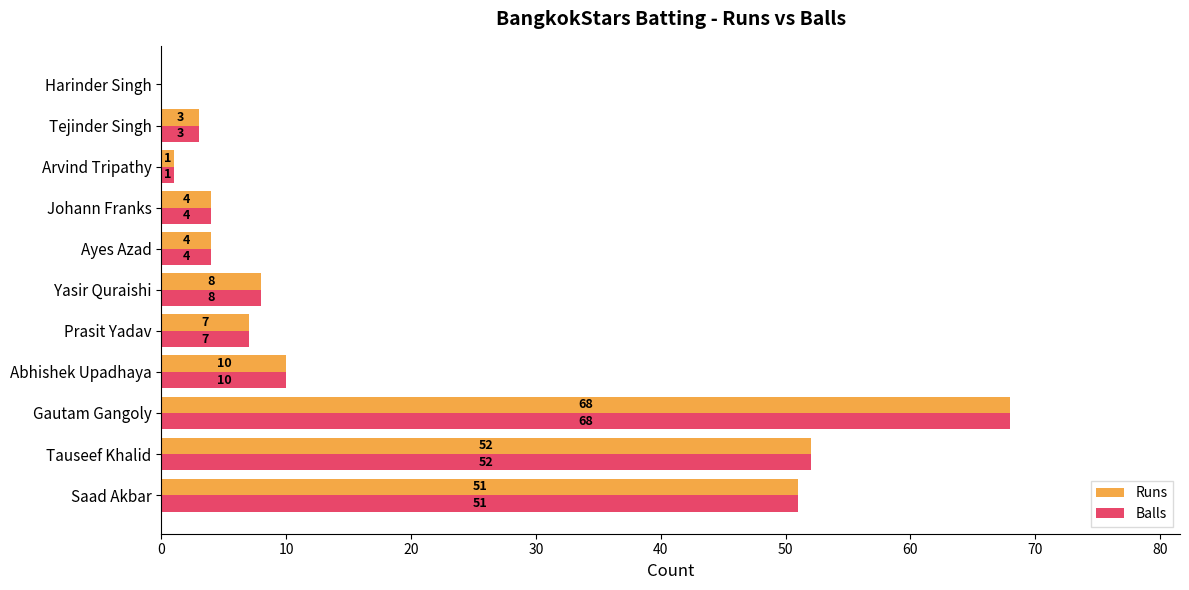

What are all the series names shown in the legend?

Runs, Balls